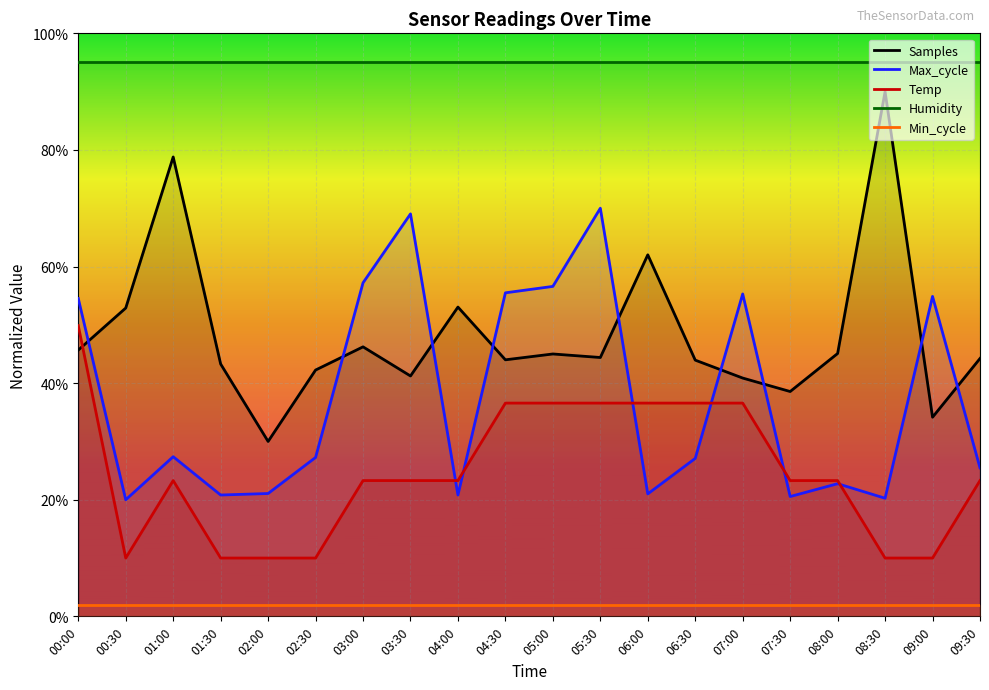

True or false: Temp has more than 0 interior local peaks.

True